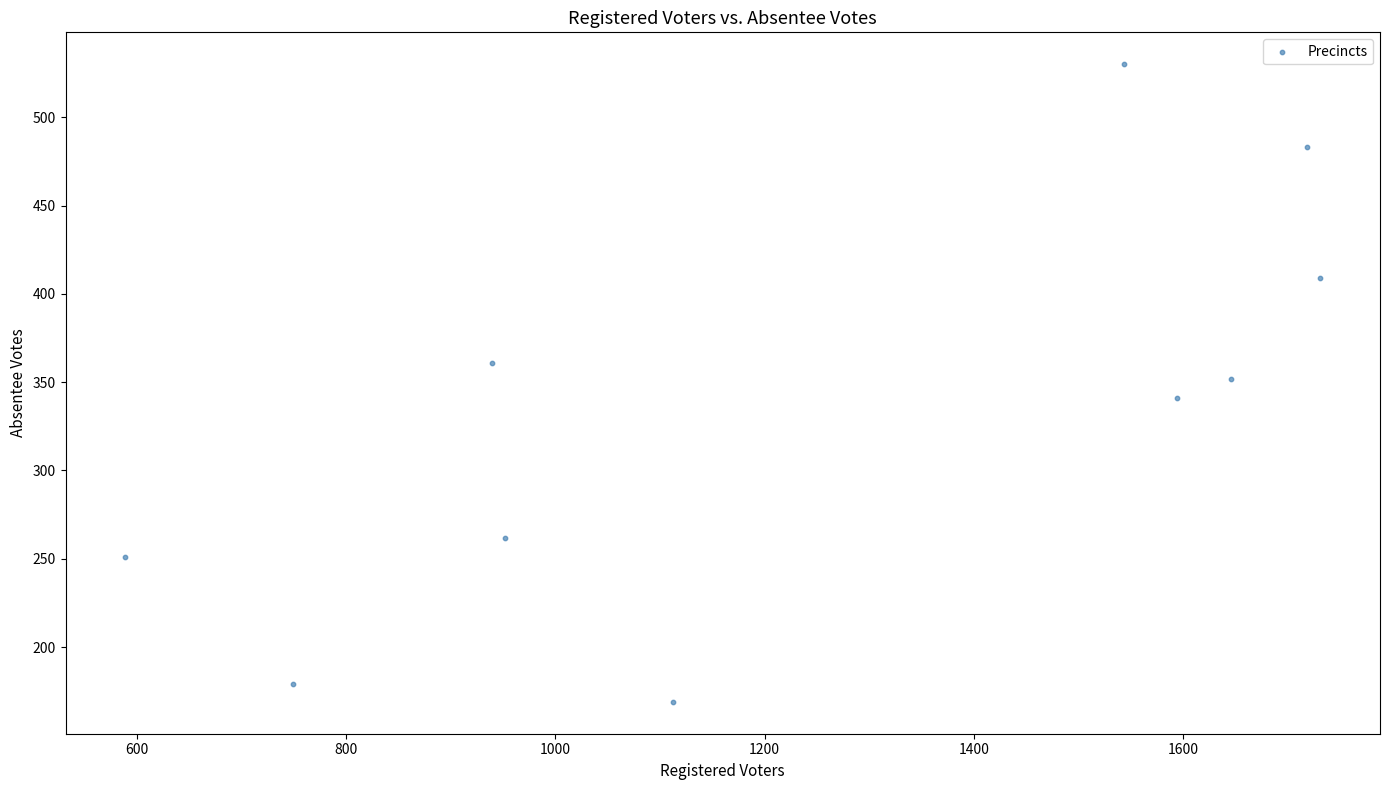

What is the average Y value?

334